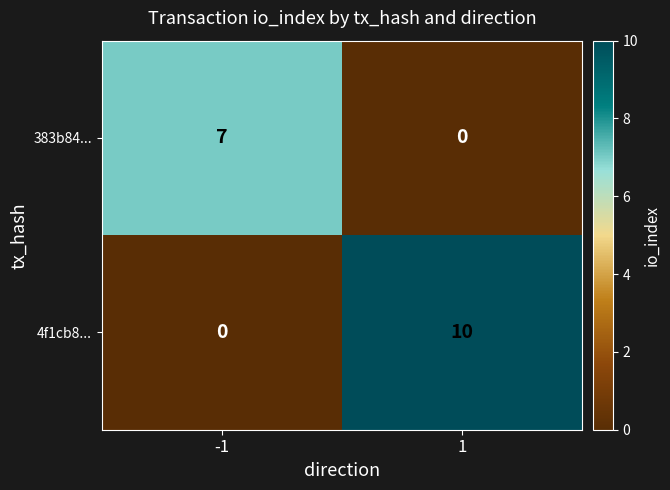

Which series changed the most between -1 and 1?

4f1cb8...